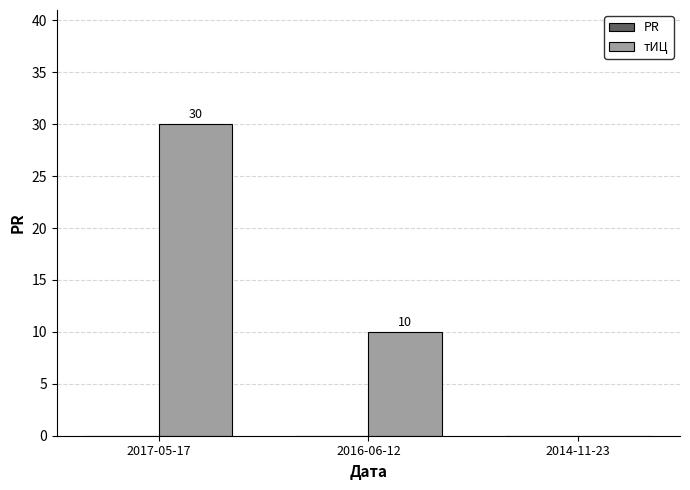

Approximately how many times larger is the value at 2017-05-17 compared to 2016-06-12?

3.0